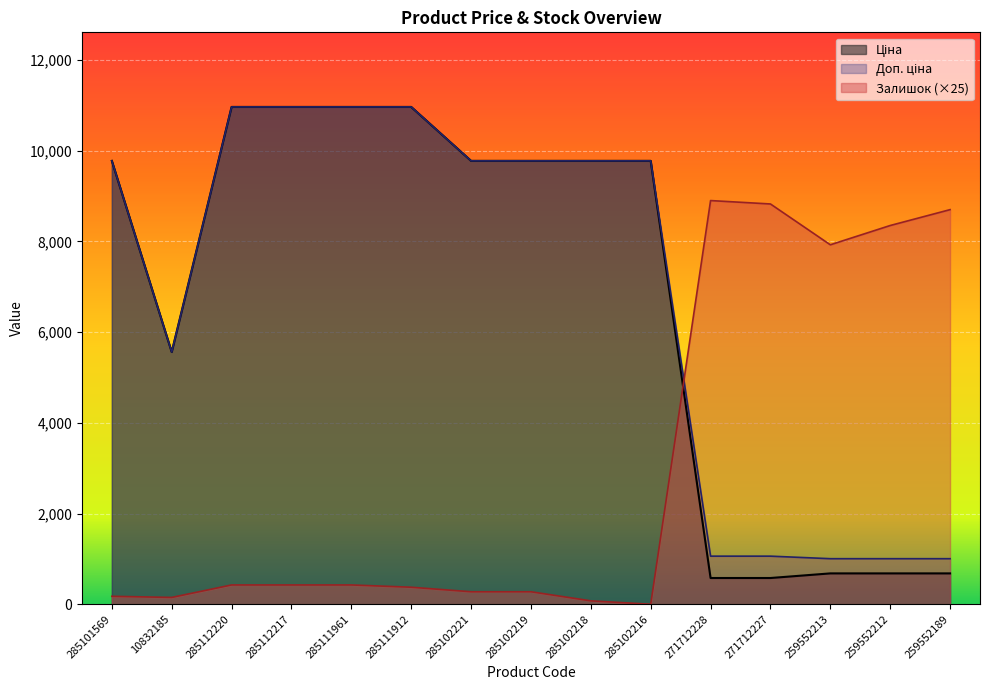

What are all the series names shown in the legend?

Ціна, Доп. ціна, Залишок